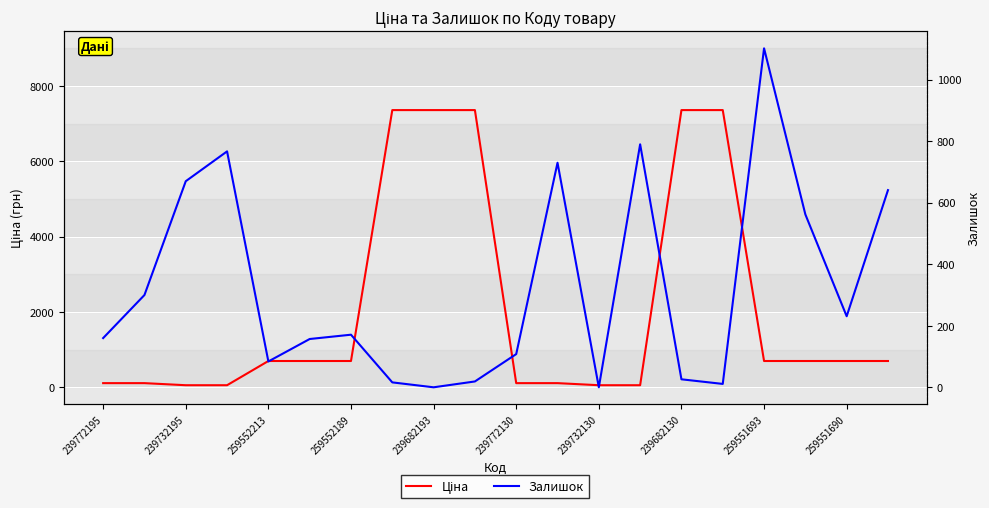

What are all the series names shown in the legend?

Ціна, Залишок